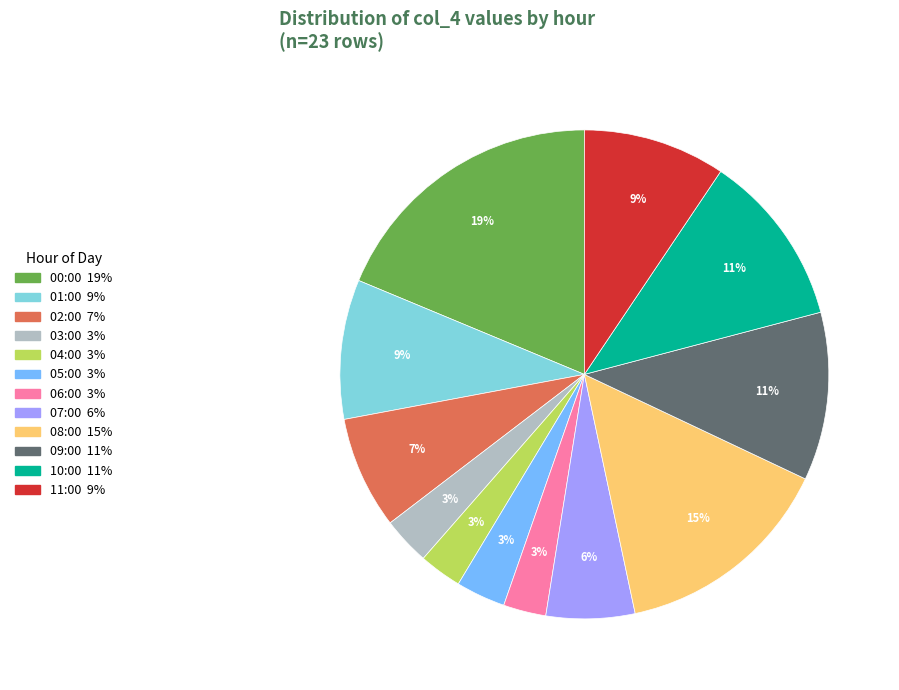

How many segments does this pie chart have?

12